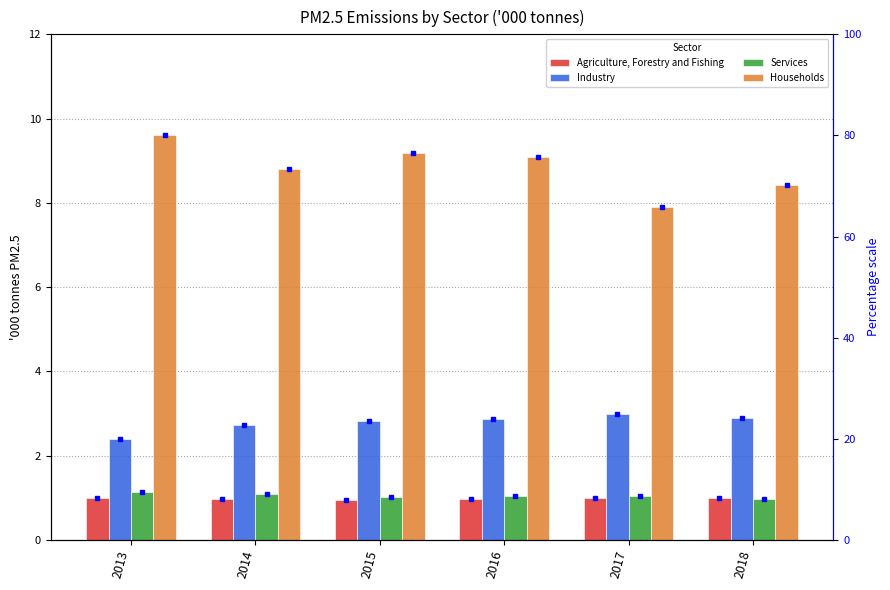

What is the sum of all Industry values?

16.7